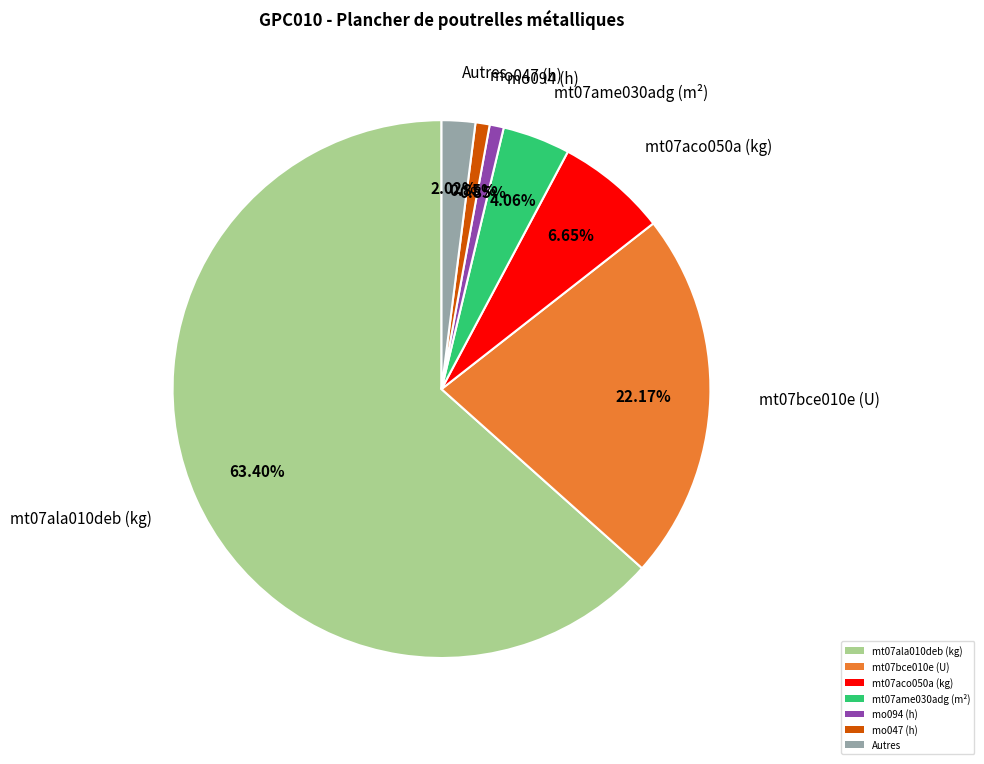

How many slices are in this pie chart?

7